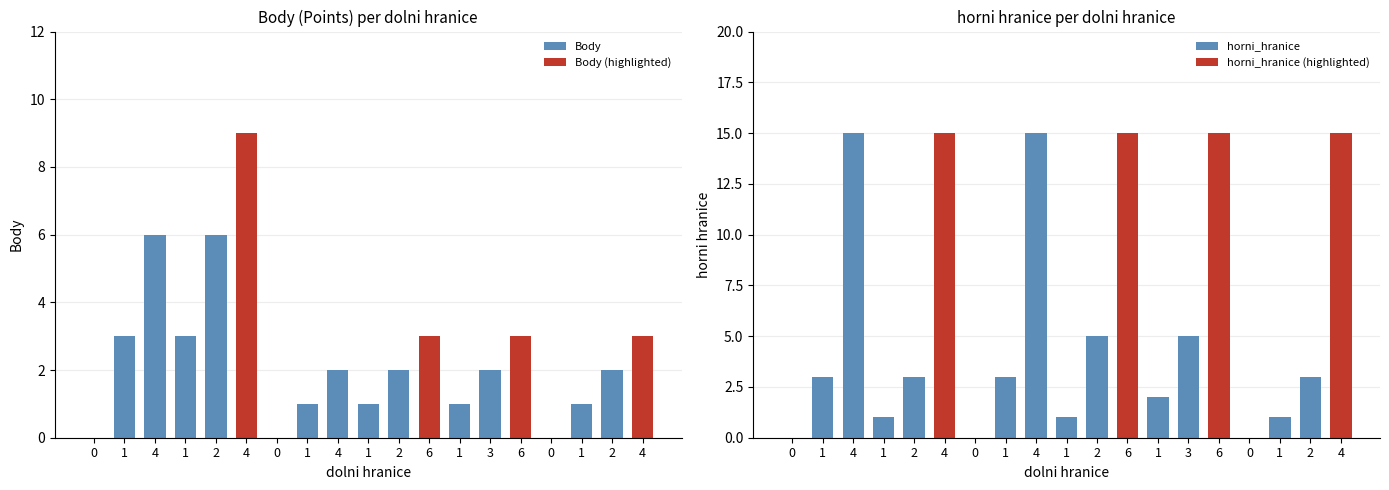

Which series has the largest range (max minus min)?

horni_hranice